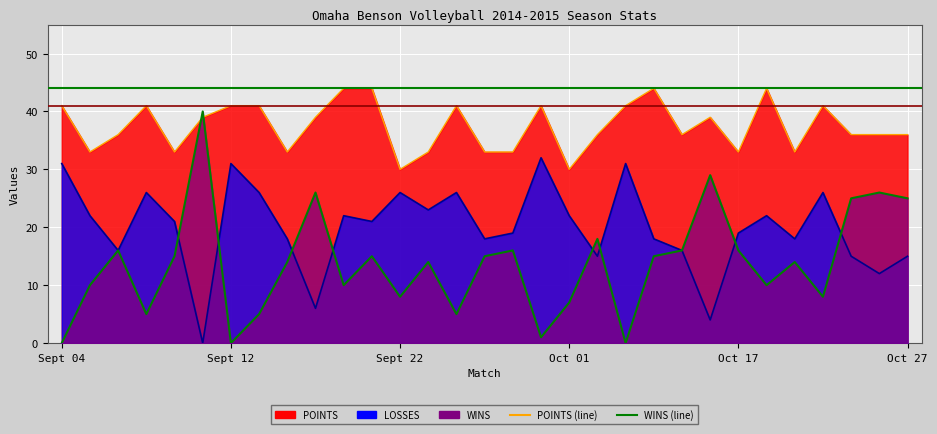

How many interior local peaks does the WINS (line) series have?

10